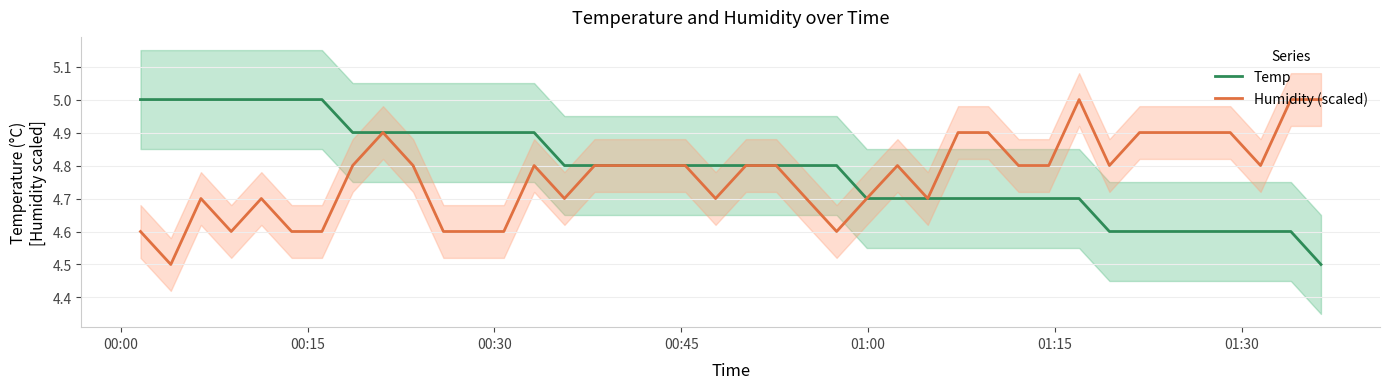

What is the highest value of the Temp series?

5.0